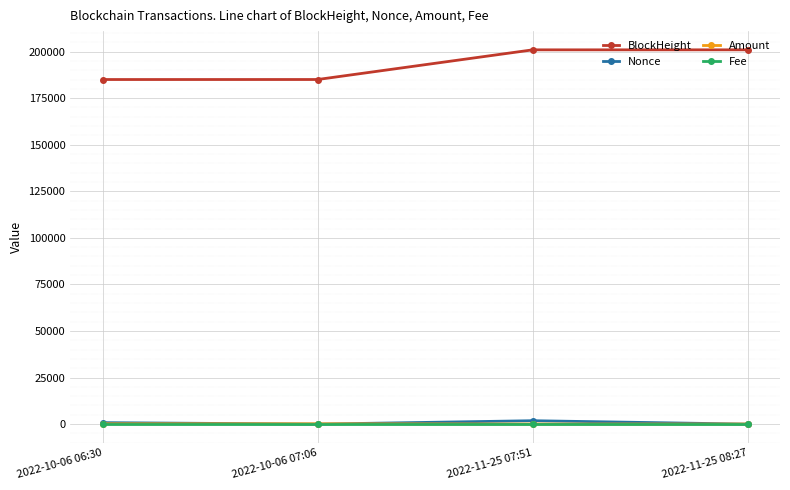

The value of BlockHeight at 2022-11-25 08:27 is 200966.0. True or false?

True